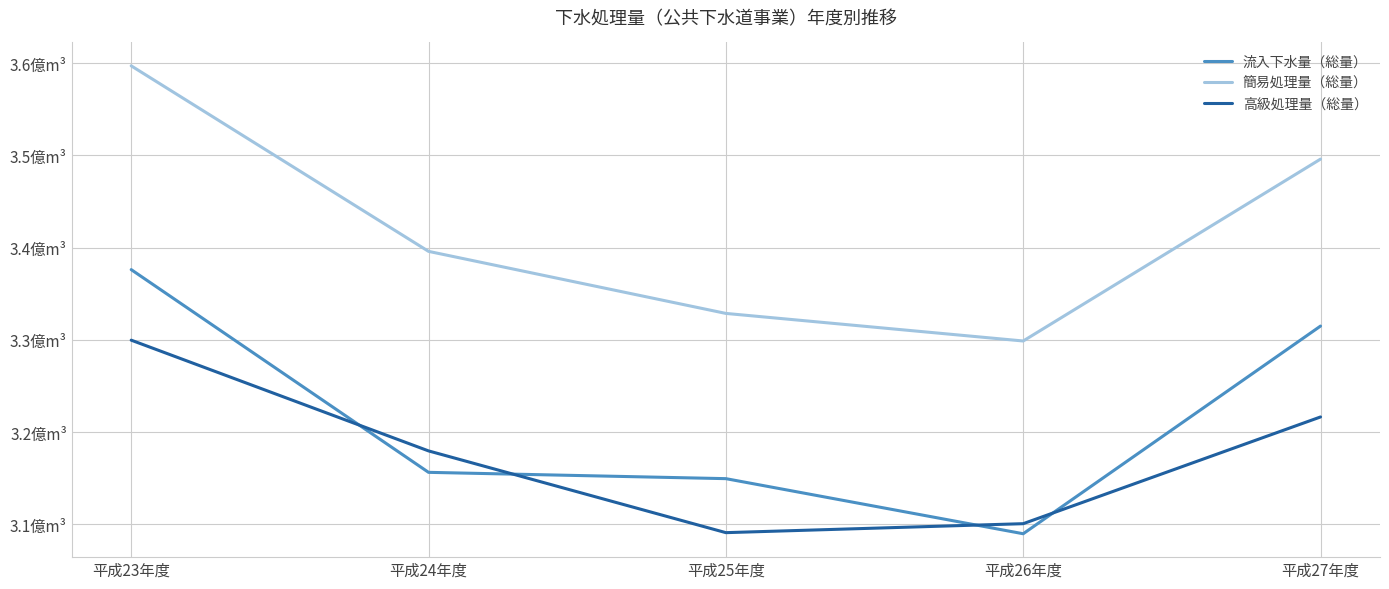

What position from the right is 平成26年度?

2